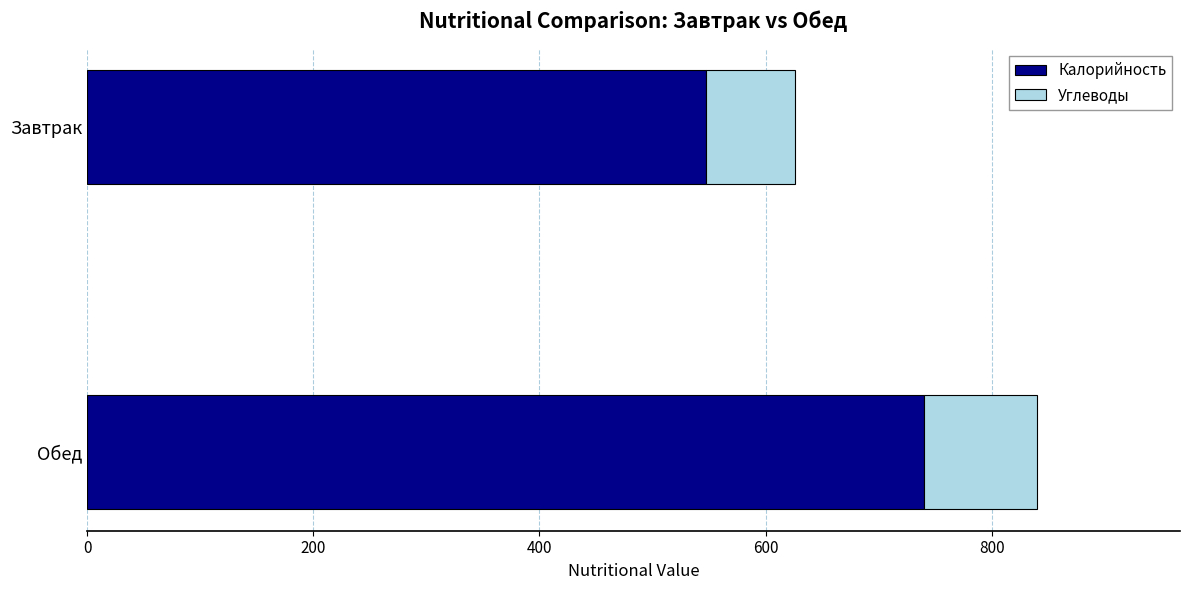

What value does the Калорийность series have at Завтрак?

547.4